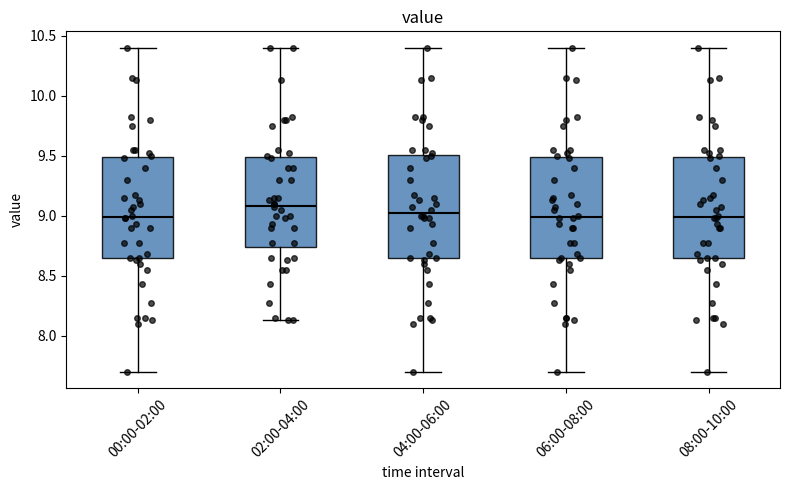

Reading left to right, read every box against the y-axis: the position of its median line, the range the box covers, and the ends of its whiskers. The values are not printed on the chart, so give them approximately, as read against the axis.

00:00-02:00: median 9.00, box 8.65 to 9.50, whiskers 7.70 to 10.40
02:00-04:00: median 9.10, box 8.75 to 9.50, whiskers 8.15 to 10.40
04:00-06:00: median 9.05, box 8.65 to 9.50, whiskers 7.70 to 10.40
06:00-08:00: median 9.00, box 8.65 to 9.50, whiskers 7.70 to 10.40
08:00-10:00: median 9.00, box 8.65 to 9.50, whiskers 7.70 to 10.40